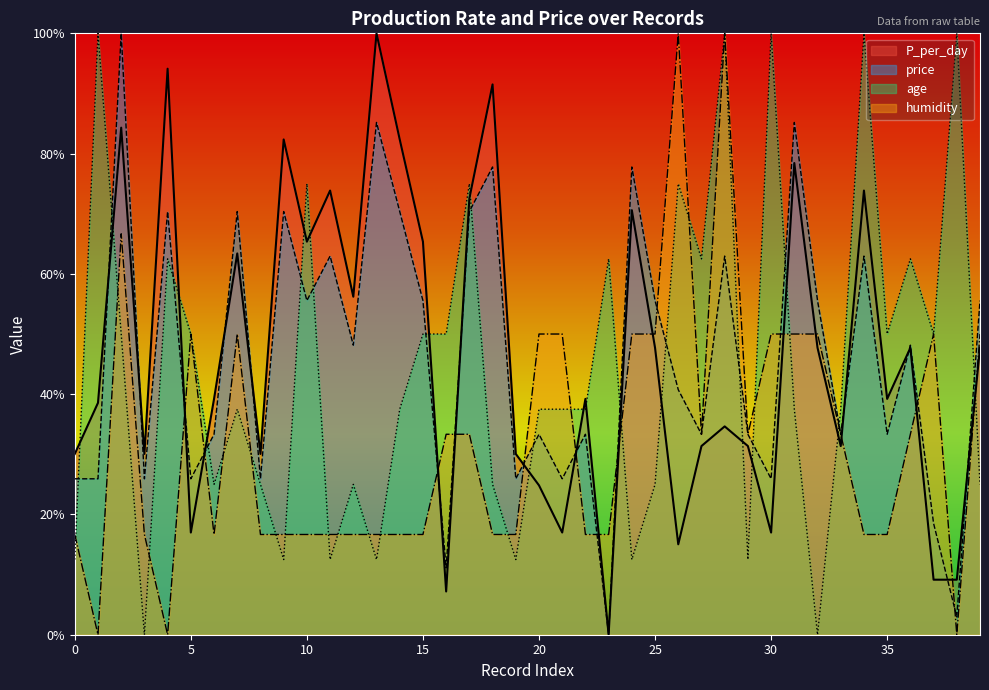

How many series are shown in this chart?

4